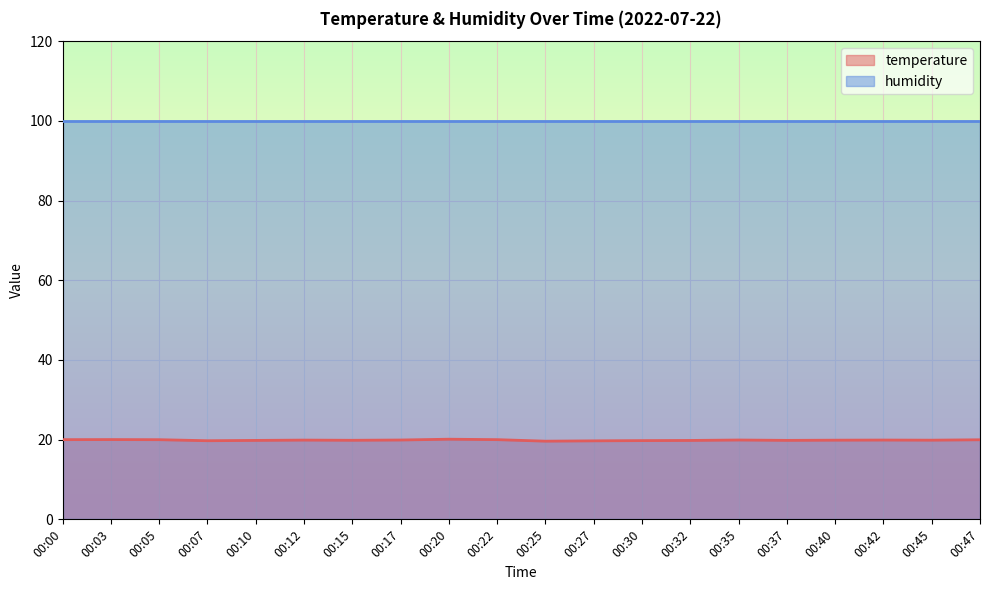

Count the number of data series in this chart.

2